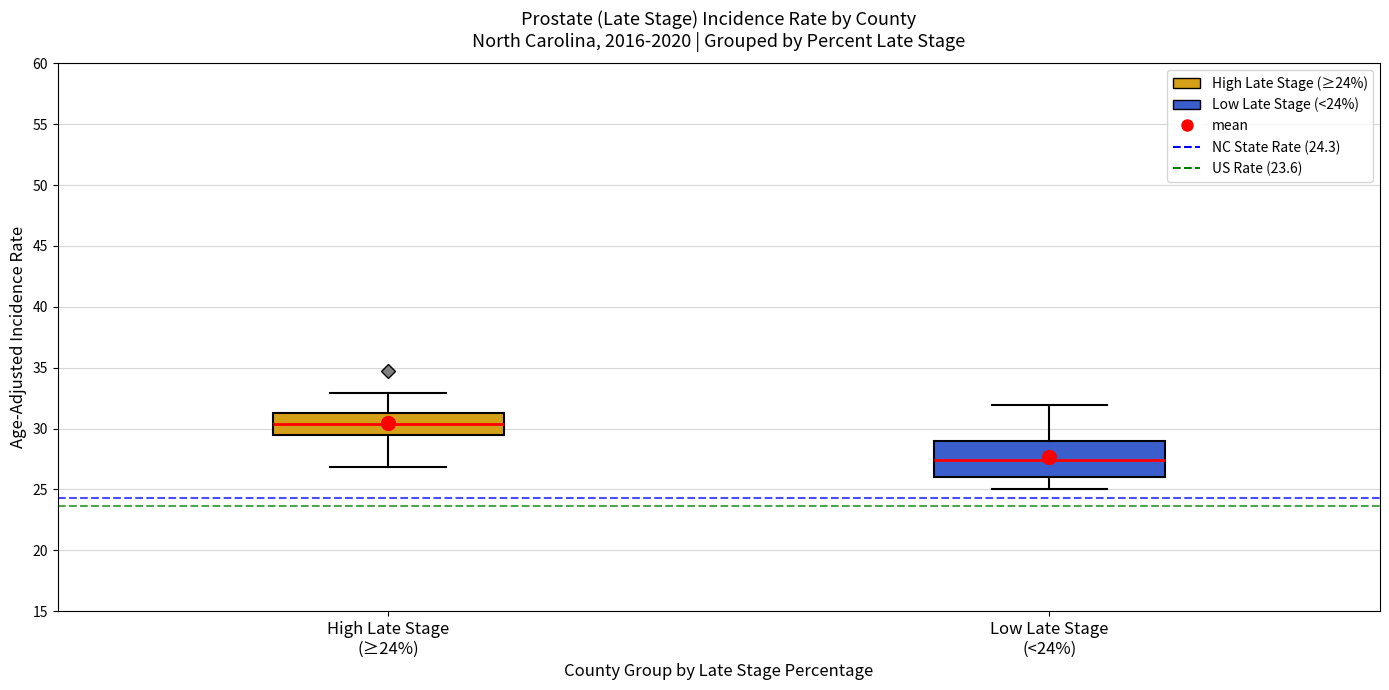

Where is the upper edge of the box for Low Late Stage (<24%) on the y-axis? The values are not printed on the chart, so give them approximately, as read against the axis.

29.0